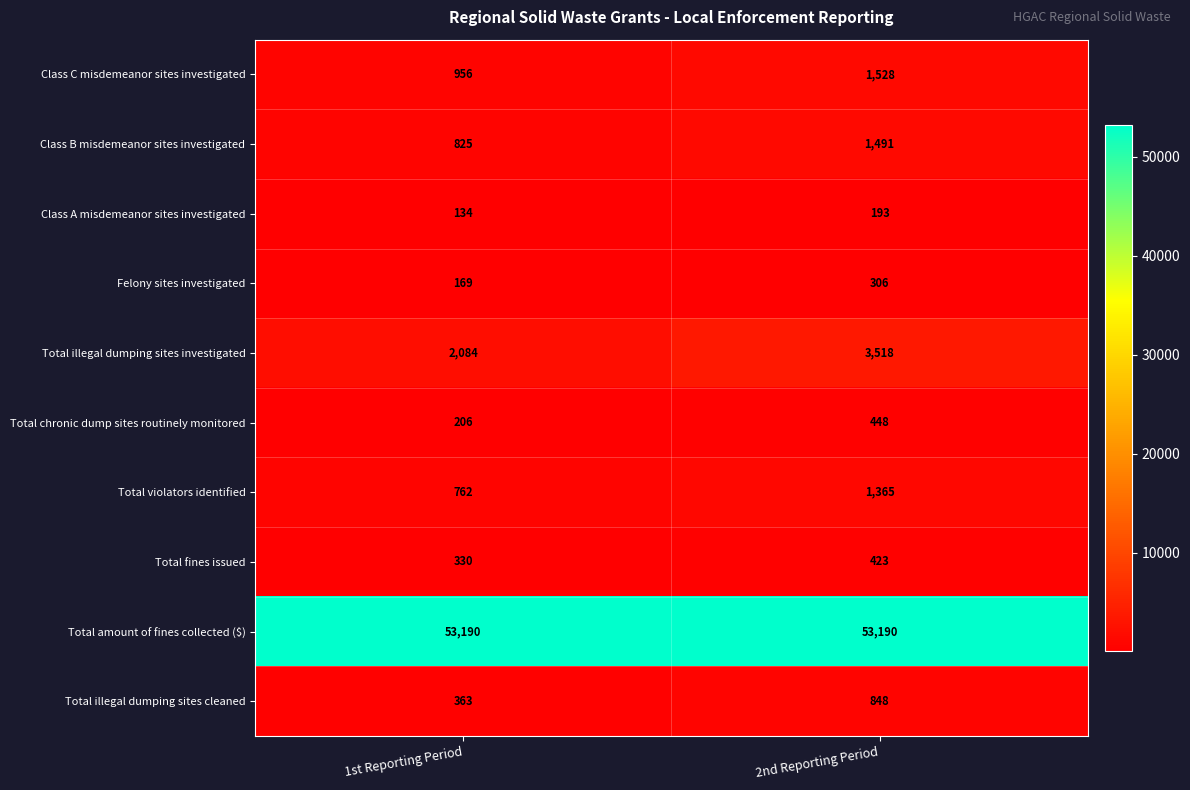

Reading left to right, what are all the values shown in this chart?

Class C misdemeanor sites investigated: 1st Reporting Period=956	2nd Reporting Period=1528
Class B misdemeanor sites investigated: 1st Reporting Period=825	2nd Reporting Period=1491
Class A misdemeanor sites investigated: 1st Reporting Period=134	2nd Reporting Period=193
Felony sites investigated: 1st Reporting Period=169	2nd Reporting Period=306
Total illegal dumping sites investigated: 1st Reporting Period=2084	2nd Reporting Period=3518
Total chronic dump sites routinely monitored: 1st Reporting Period=206	2nd Reporting Period=448
Total violators identified: 1st Reporting Period=762	2nd Reporting Period=1365
Total fines issued: 1st Reporting Period=330	2nd Reporting Period=423
Total amount of fines collected ($): 1st Reporting Period=53190	2nd Reporting Period=53190
Total illegal dumping sites cleaned: 1st Reporting Period=363	2nd Reporting Period=848